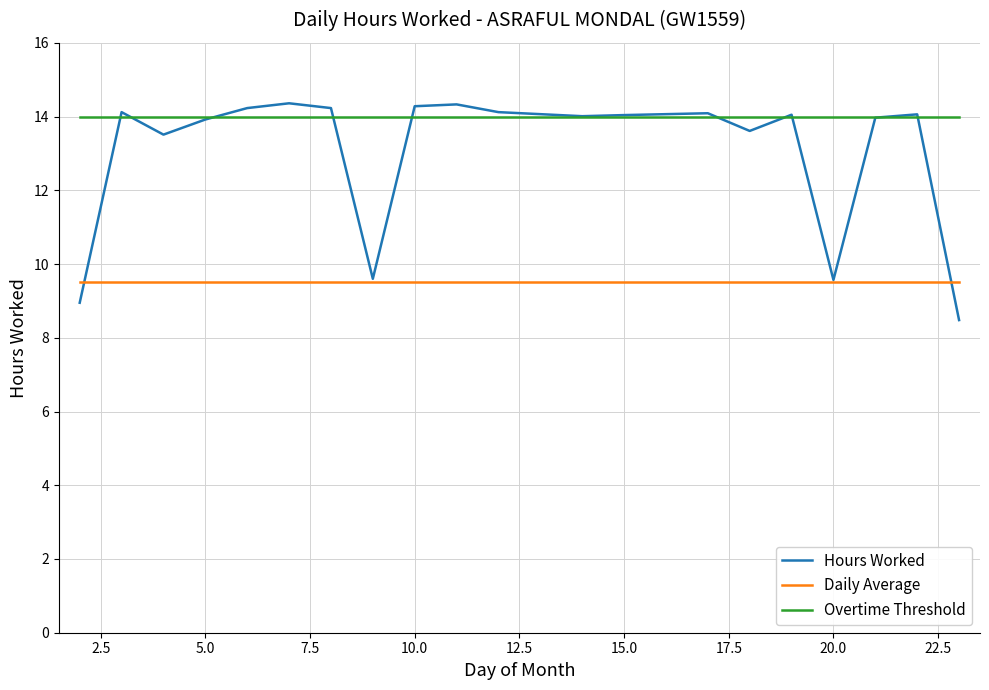

Count the number of categories in the chart.

20